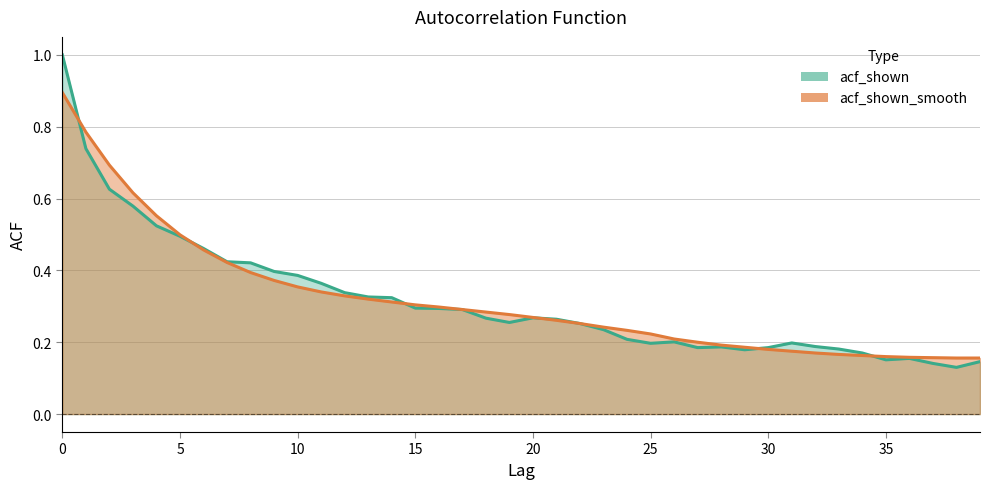

Reading left to right, what are all the values shown in this chart?

acf_shown: 1.0	0.7	0.6	0.6	0.5	0.5	0.5	0.4	0.4	0.4	0.4	0.4	0.3	0.3	0.3	0.3	0.3	0.3	0.3	0.3	0.3	0.3	0.3	0.2	0.2	0.2	0.2	0.2	0.2	0.2	0.2	0.2	0.2	0.2	0.2	0.2	0.2	0.1	0.1	0.1
acf_shown_smooth: 0.9	0.8	0.7	0.6	0.6	0.5	0.5	0.4	0.4	0.4	0.4	0.3	0.3	0.3	0.3	0.3	0.3	0.3	0.3	0.3	0.3	0.3	0.3	0.2	0.2	0.2	0.2	0.2	0.2	0.2	0.2	0.2	0.2	0.2	0.2	0.2	0.2	0.2	0.2	0.2